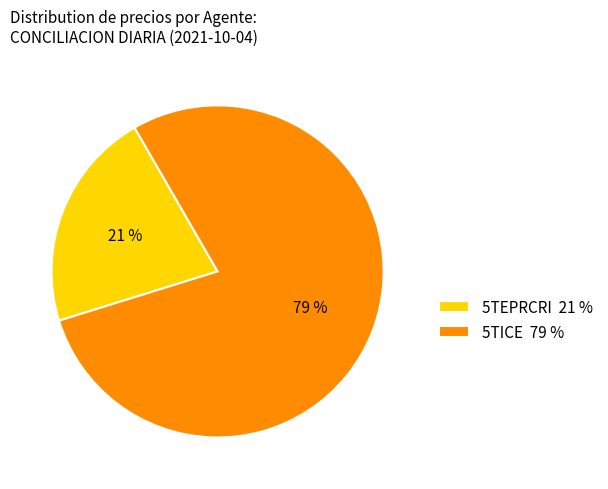

Does any single category account for the majority?

Yes